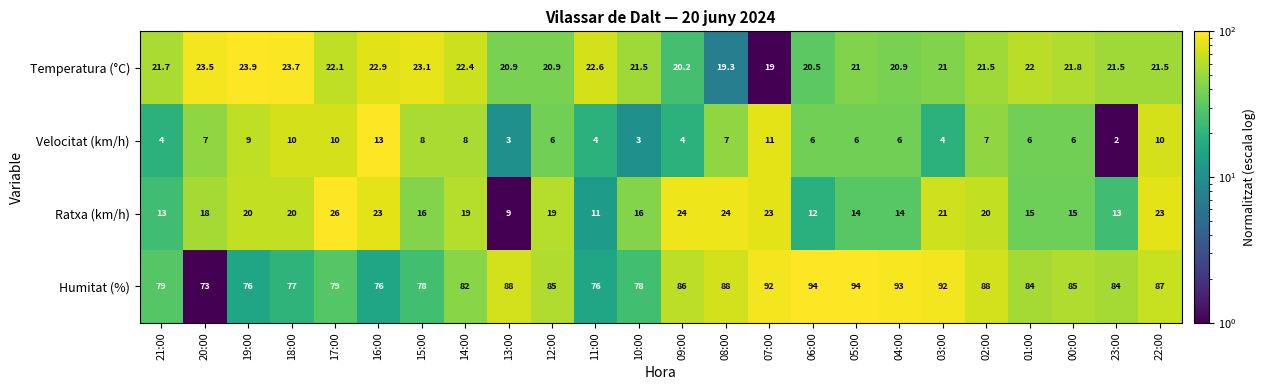

The Humitat (%) series shows 88.0 at 02:00. True or false?

True